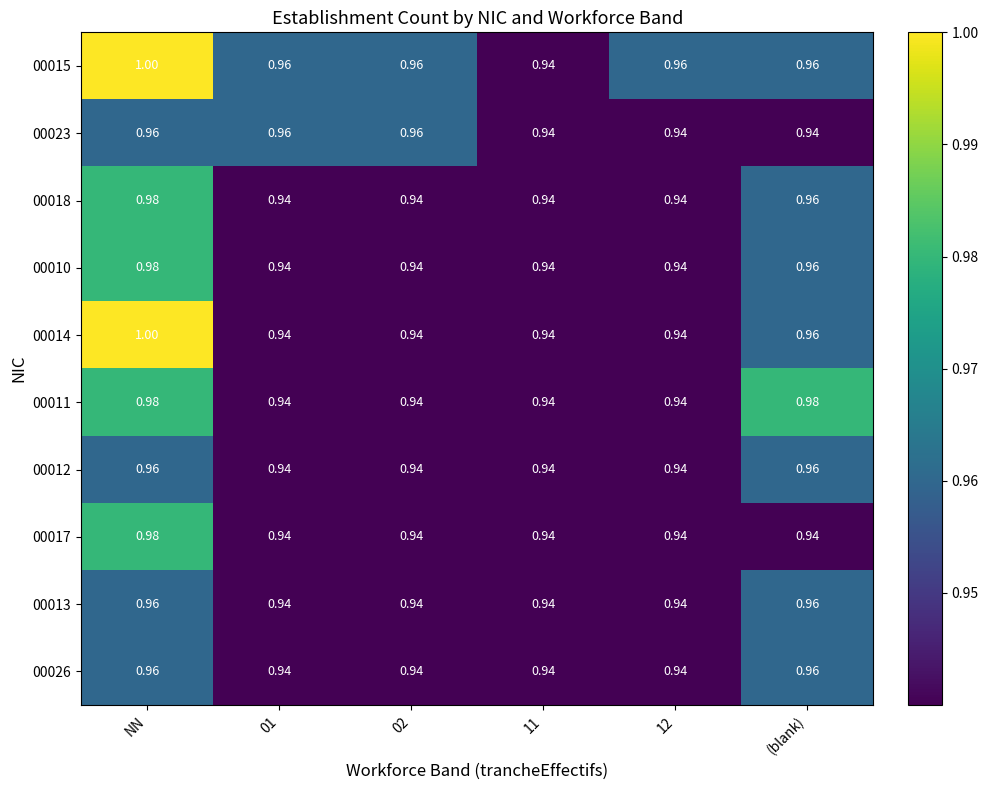

At which category is the sum across all series the highest?

NN